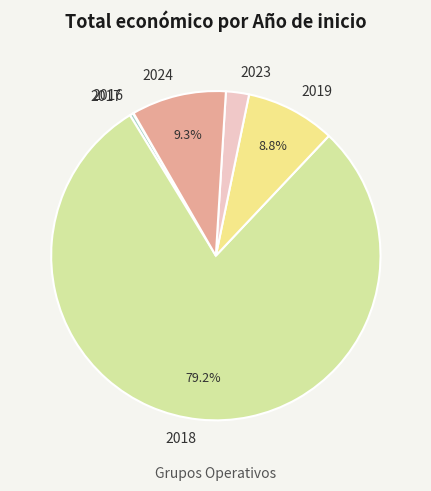

What is the largest slice in the pie chart?

2018